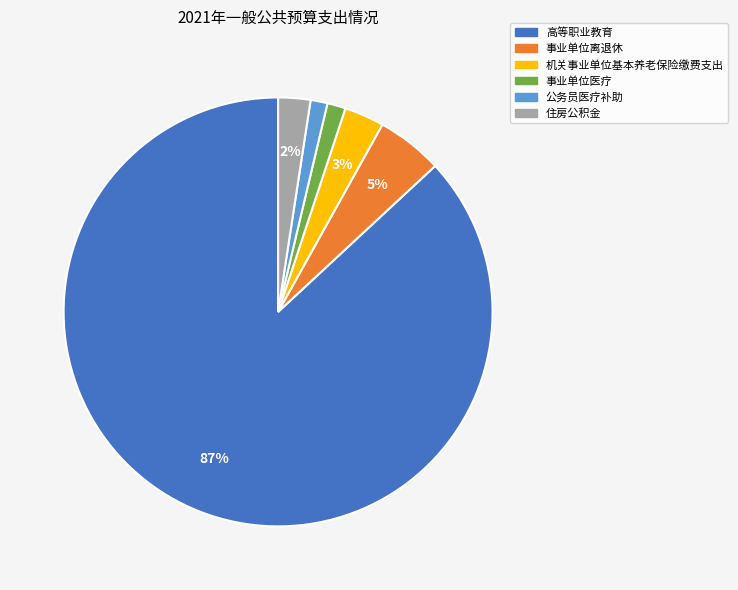

To the nearest percent, what is the combined percentage of 机关事业单位基本养老保险缴费支出 and 事业单位离退休?

8%